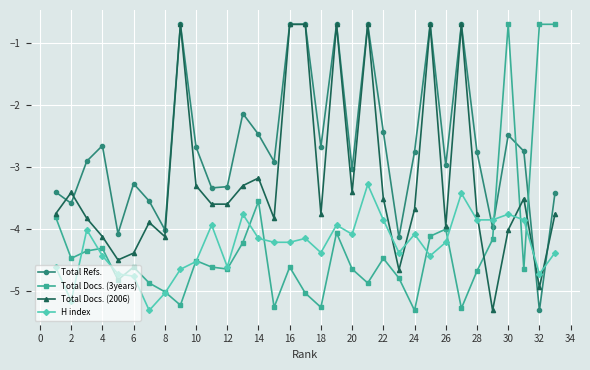

How many interior local valleys does the Total Docs. (3years) series have?

10